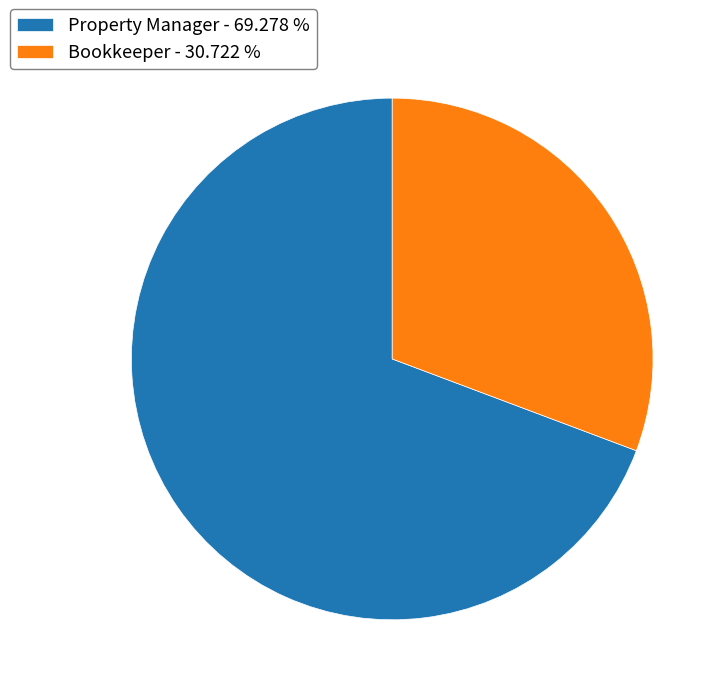

How many slices are in this pie chart?

2